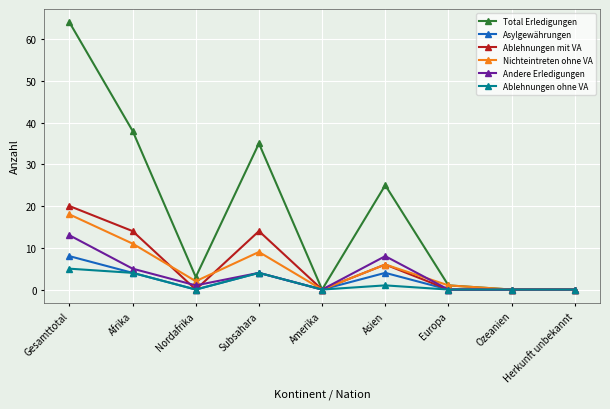

Is the value of Nichteintreten ohne VA at Subsahara greater than the value of Asylgewährungen at Europa?

Yes